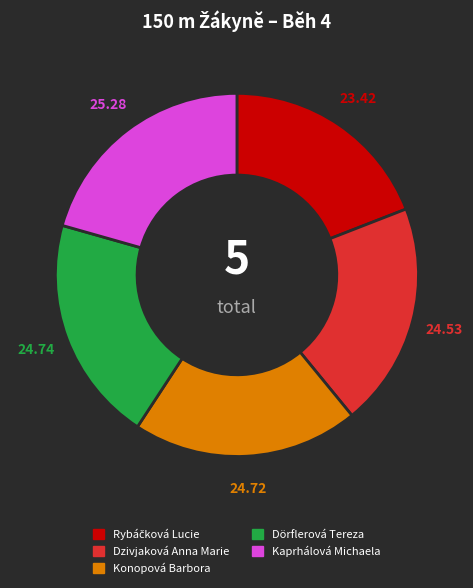

Approximately how many times larger is the value at Dzivjaková Anna Marie compared to Konopová Barbora?

1.0